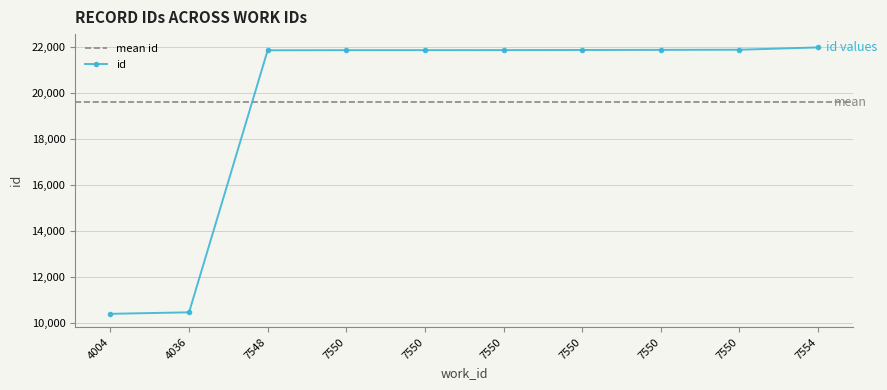

How many lines are shown in the chart?

1